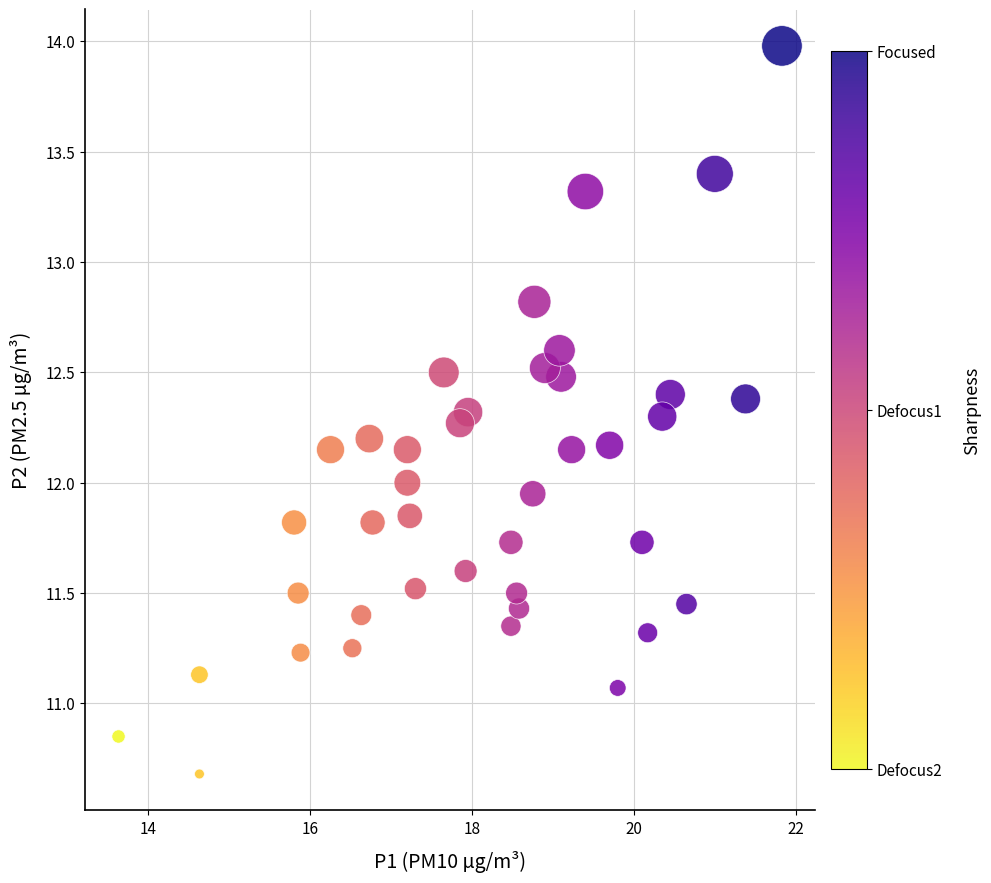

What is the range of X values (max minus min)?

8.2